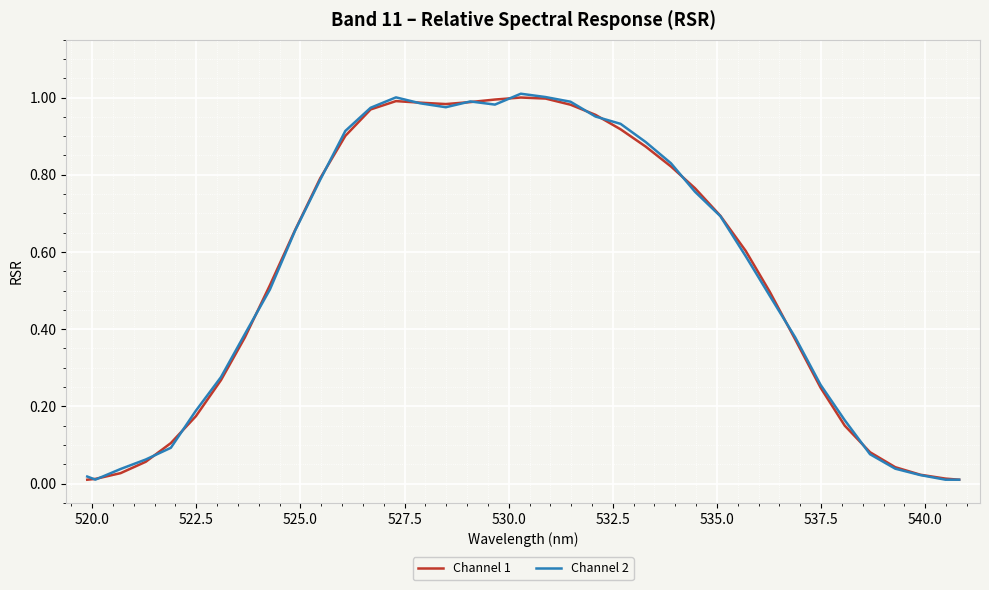

Which series has the largest range (max minus min)?

Channel 2